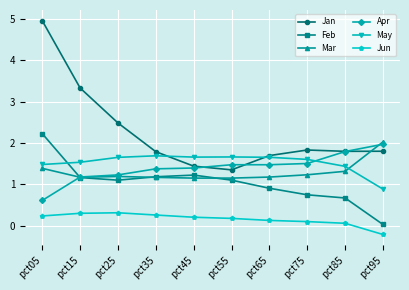

What are all the series names shown in the legend?

Jan, Feb, Mar, Apr, May, Jun